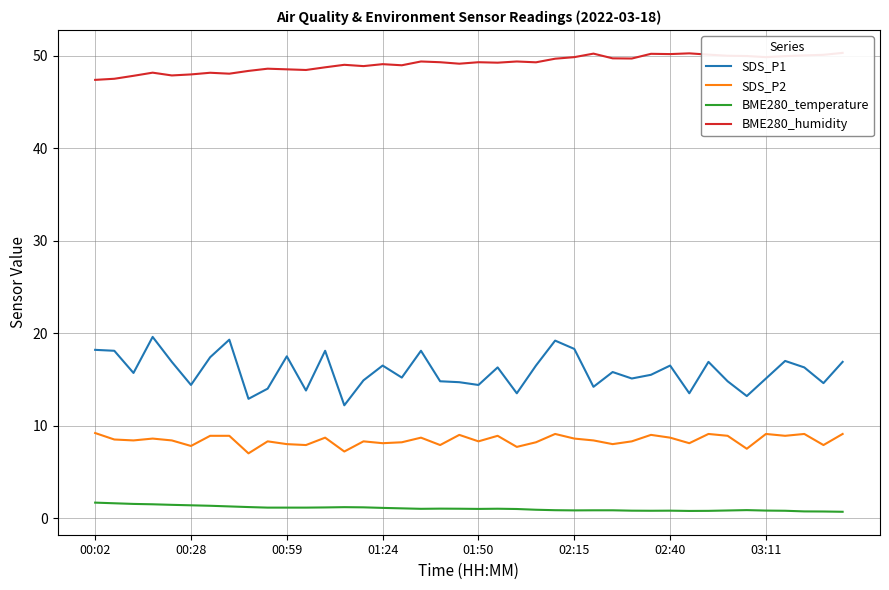

List the series in order of their overall mean, lowest first.

BME280_temperature, SDS_P2, SDS_P1, BME280_humidity